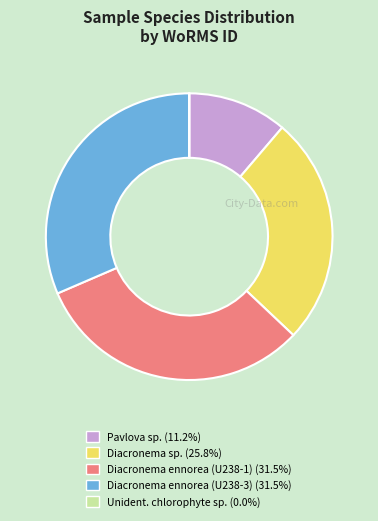

Does any single category account for the majority?

No